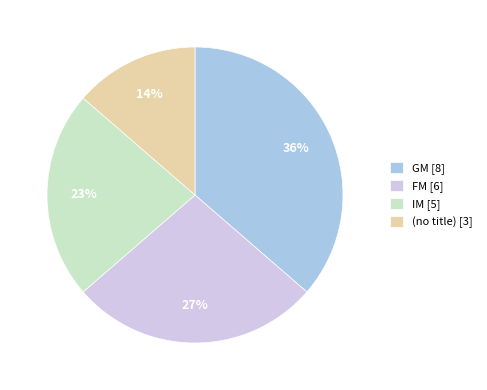

Which category has the smallest portion of the pie?

(no title) [3]